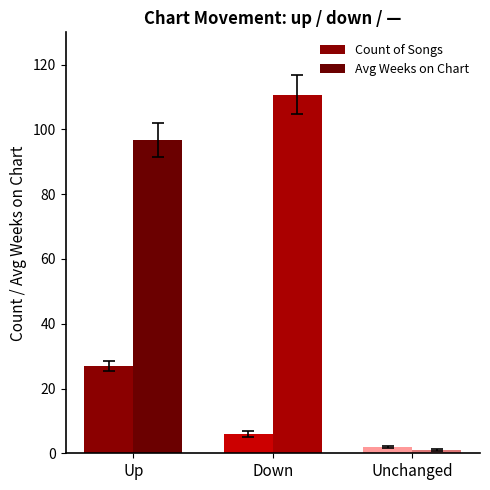

What position from the left is Down?

2